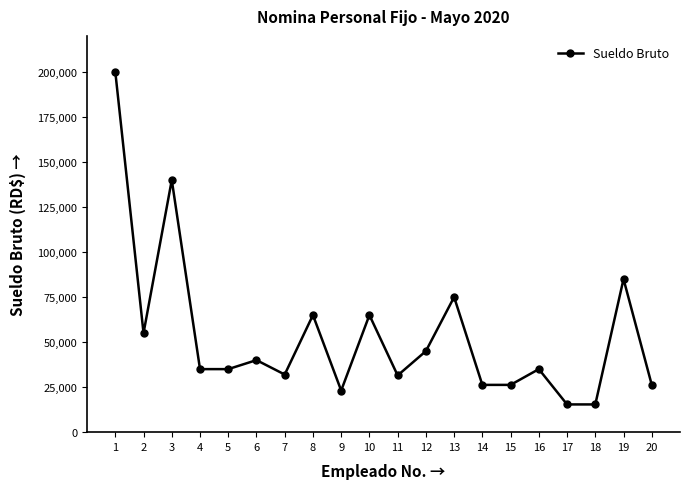

What is the greatest value displayed?

200000